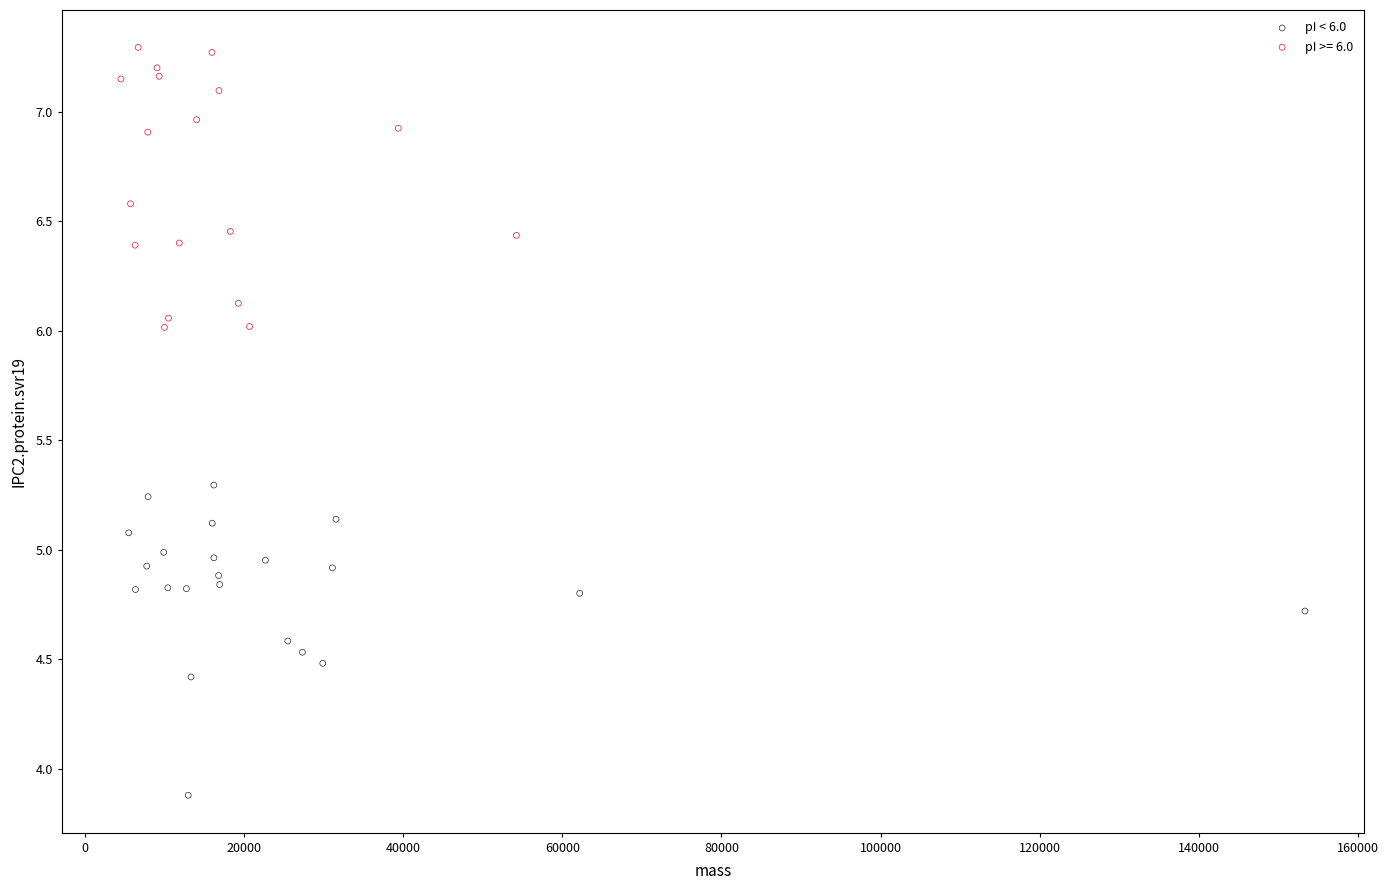

Which series contains the highest Y value?

pI >= 6.0